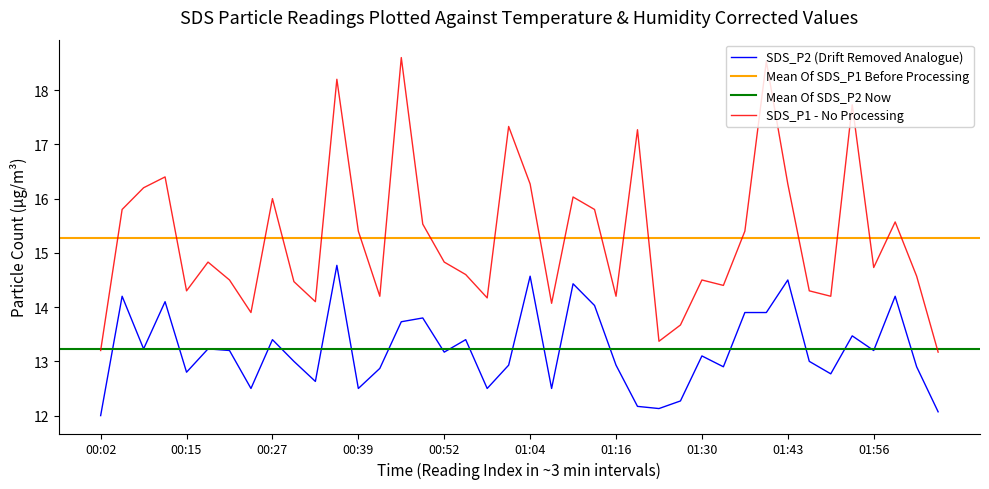

Reading right to left, extract all data points from this chart.

SDS_P1: 13.2	14.6	15.6	14.7	17.7	14.2	14.3	16.3	18.5	15.4	14.4	14.5	13.7	13.4	17.3	14.2	15.8	16.0	14.1	16.3	17.3	14.2	14.6	14.8	15.5	18.6	14.2	15.4	18.2	14.1	14.5	16.0	13.9	14.5	14.8	14.3	16.4	16.2	15.8	13.2
SDS_P2: 12.1	12.9	14.2	13.2	13.5	12.8	13.0	14.5	13.9	13.9	12.9	13.1	12.3	12.1	12.2	12.9	14.0	14.4	12.5	14.6	12.9	12.5	13.4	13.2	13.8	13.7	12.9	12.5	14.8	12.6	13.0	13.4	12.5	13.2	13.2	12.8	14.1	13.2	14.2	12.0